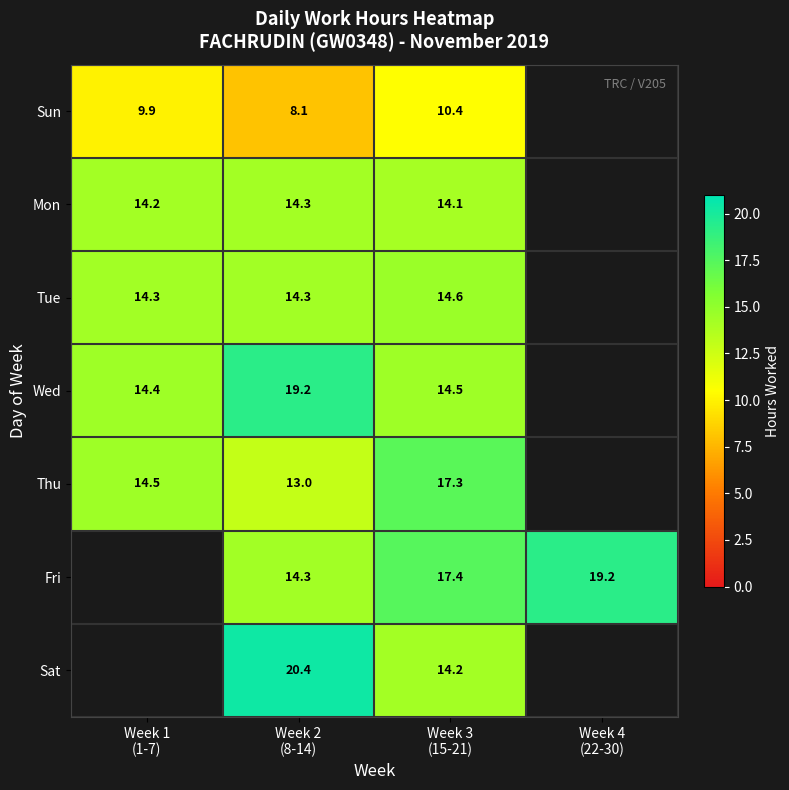

At how many categories does at least one series exceed 8?

4